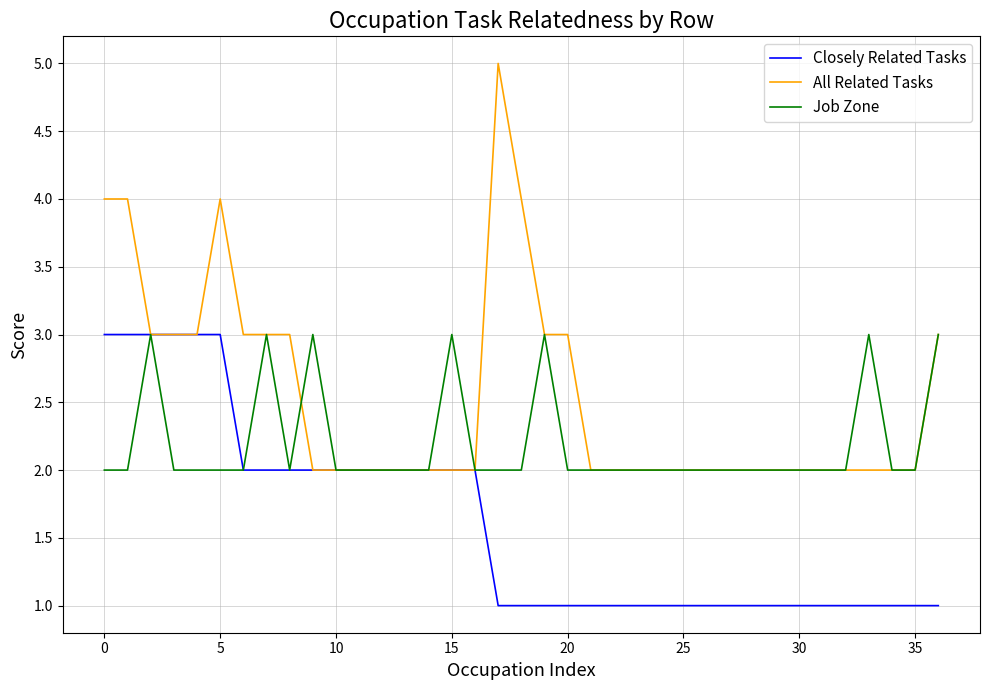

Reading left to right, list all the values displayed in this chart.

Closely Related Tasks: 3	3	3	3	3	3	2	2	2	2	2	2	2	2	2	2	2	1	1	1	1	1	1	1	1	1	1	1	1	1	1	1	1	1	1	1	1
All Related Tasks: 4	4	3	3	3	4	3	3	3	2	2	2	2	2	2	2	2	5	4	3	3	2	2	2	2	2	2	2	2	2	2	2	2	2	2	2	3
Job Zone: 2	2	3	2	2	2	2	3	2	3	2	2	2	2	2	3	2	2	2	3	2	2	2	2	2	2	2	2	2	2	2	2	2	3	2	2	3